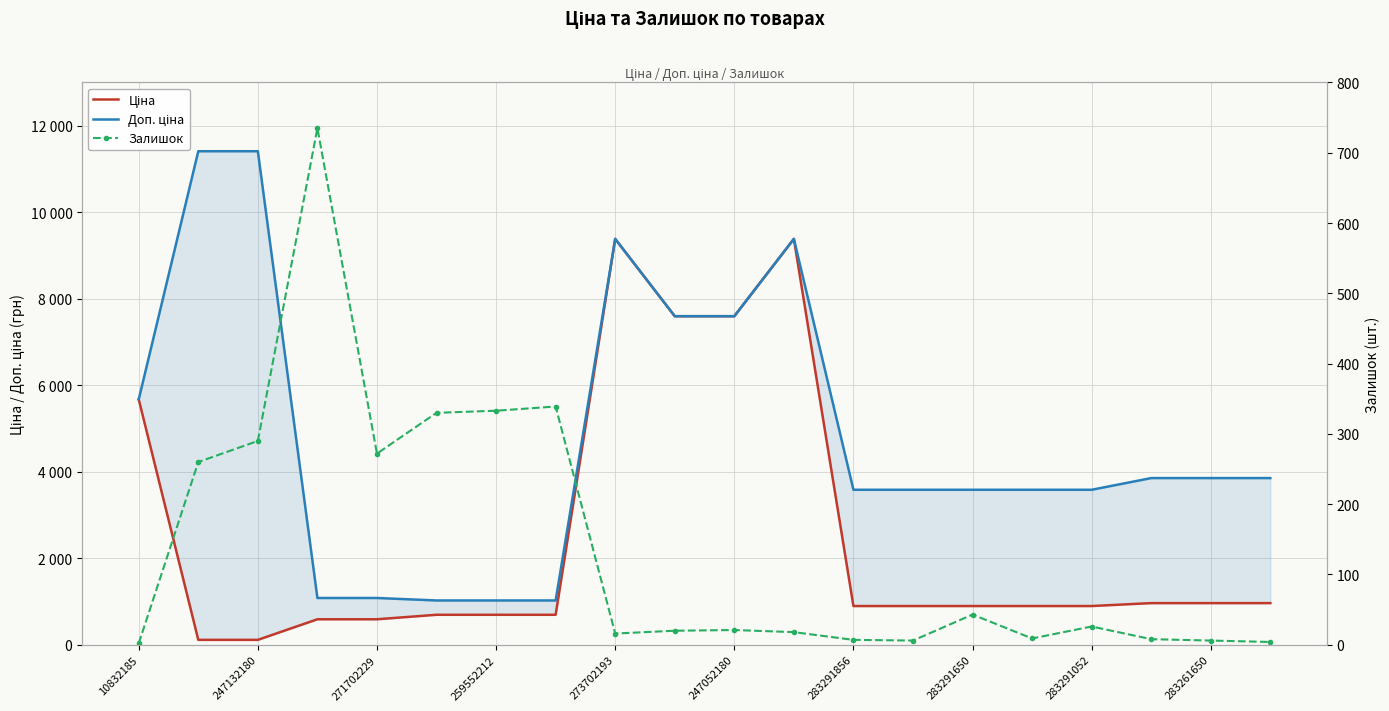

Which series has the largest range (max minus min)?

Доп. ціна